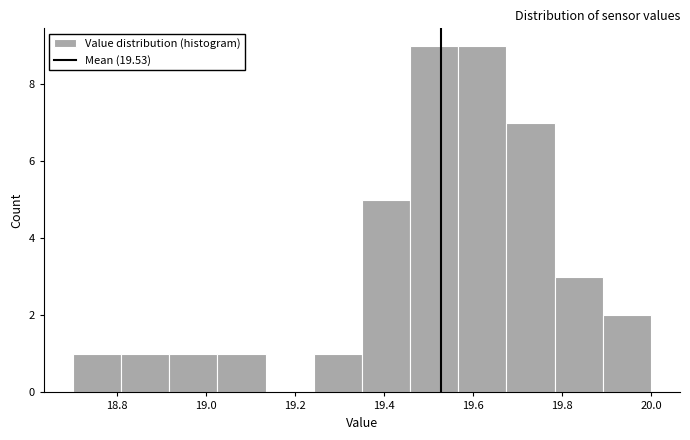

Reading left to right, transcribe this chart: for each bar, give the range it covers on the x-axis and its height. Neither the bar edges nor the heights are printed on the chart, so give them approximately, as read against the axes.

18.70 to 18.80: 1
18.80 to 18.92: 1
18.92 to 19.02: 1
19.02 to 19.14: 1
19.14 to 19.24: 0
19.24 to 19.36: 1
19.36 to 19.46: 5
19.46 to 19.56: 9
19.56 to 19.68: 9
19.68 to 19.78: 7
19.78 to 19.90: 3
19.90 to 20.00: 2